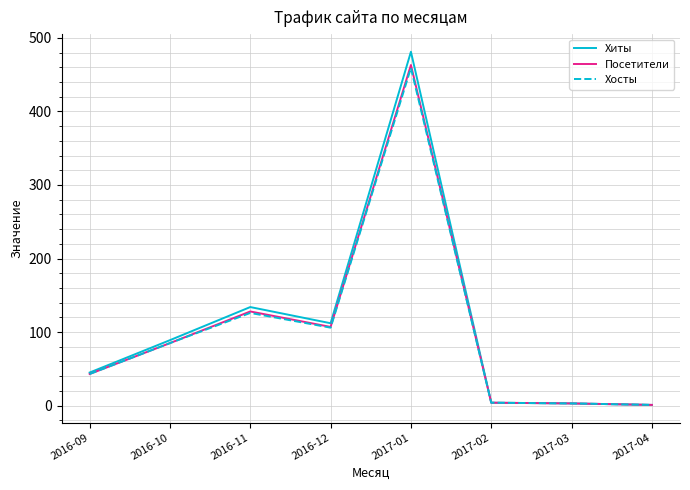

What is the approximate value of Посетители at 2017-04?

1